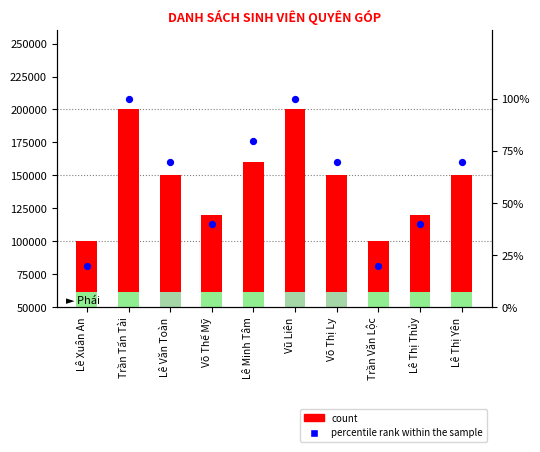

Which series reaches the minimum Y coordinate?

percentile rank within the sample